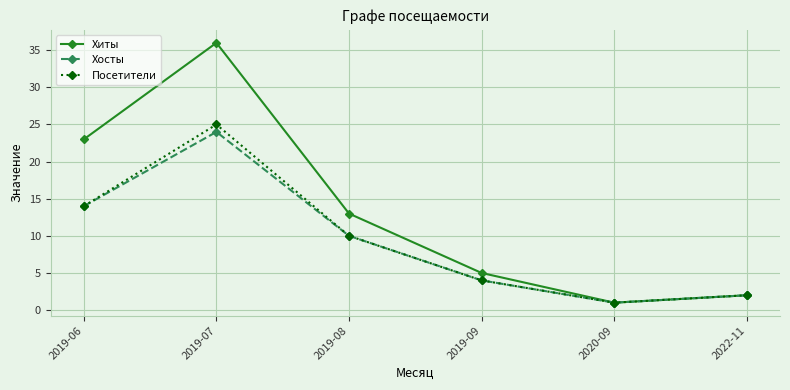

In Хосты, how many points are higher than both neighbors (excluding endpoints)?

1